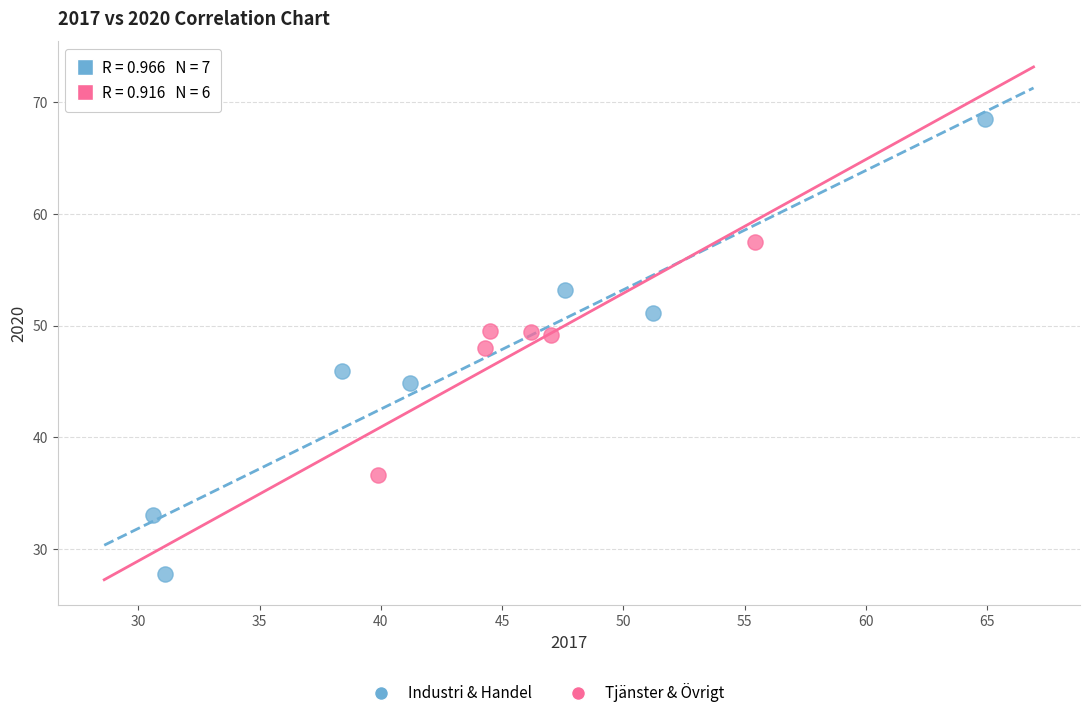

Which series has the largest Y range (max minus min)?

Industri & Handel